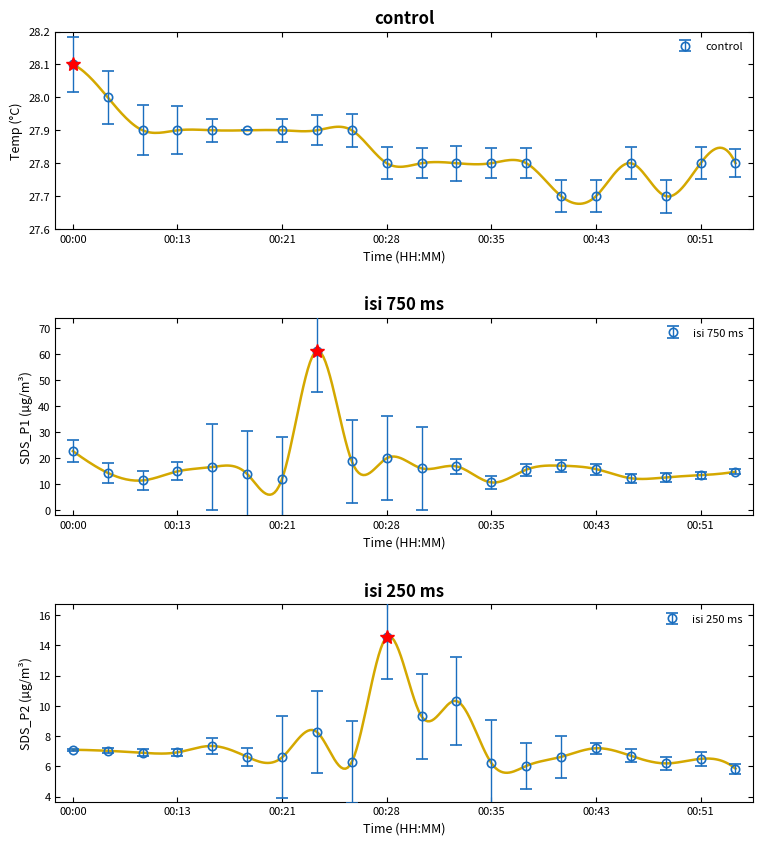

Count the number of categories in the chart.

20